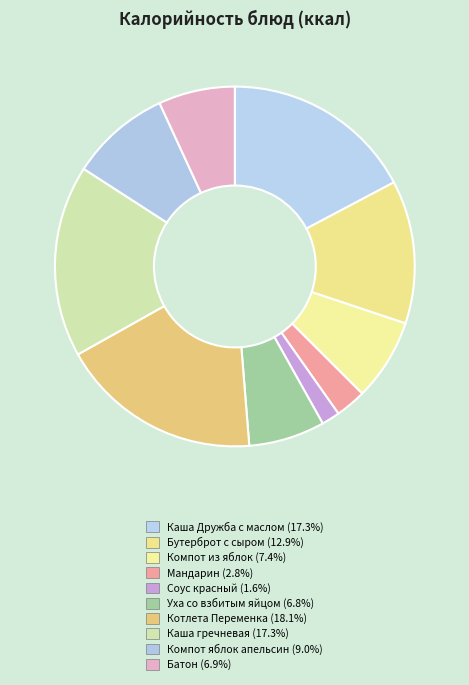

How many segments does this pie chart have?

10